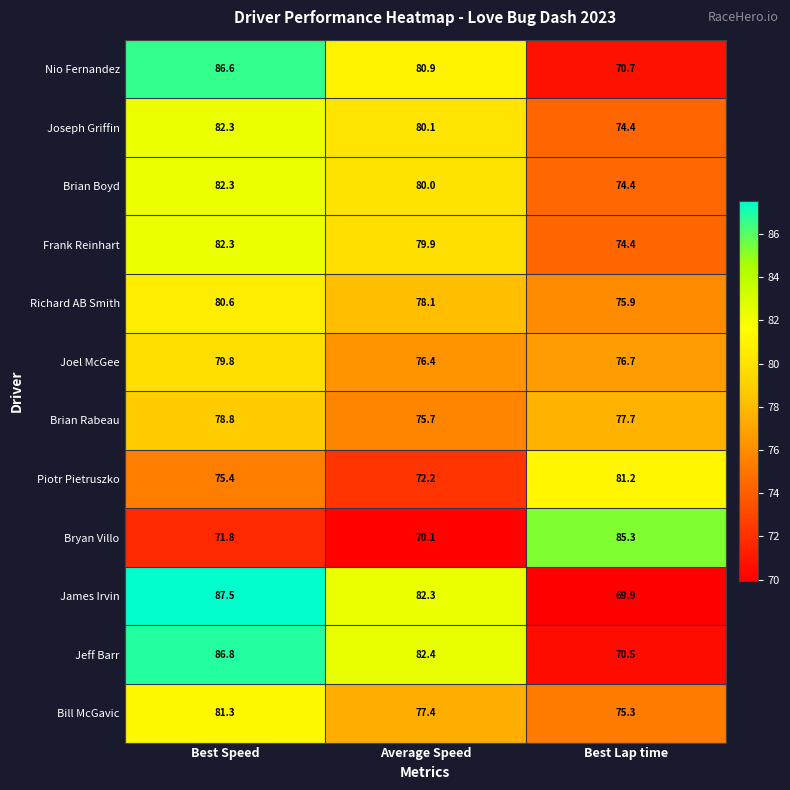

Rank the categories by Richard AB Smith value from highest to lowest.

Best Speed, Average Speed, Best Lap time